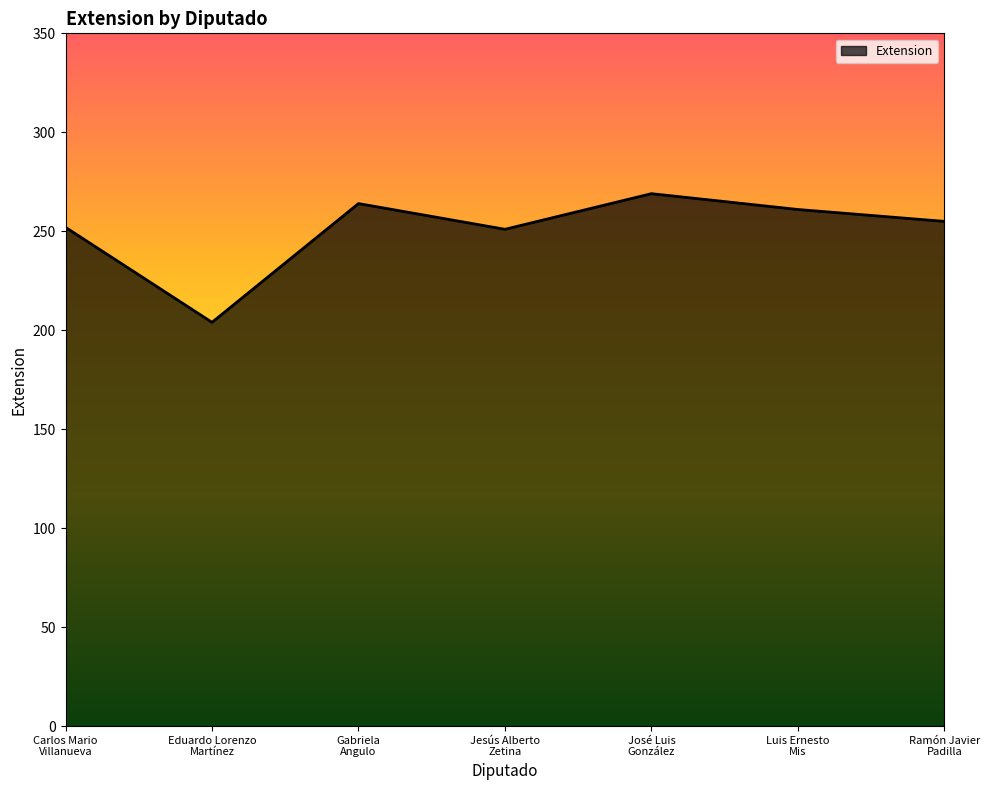

Which category has the lowest value across all series?

Eduardo Lorenzo
Martínez